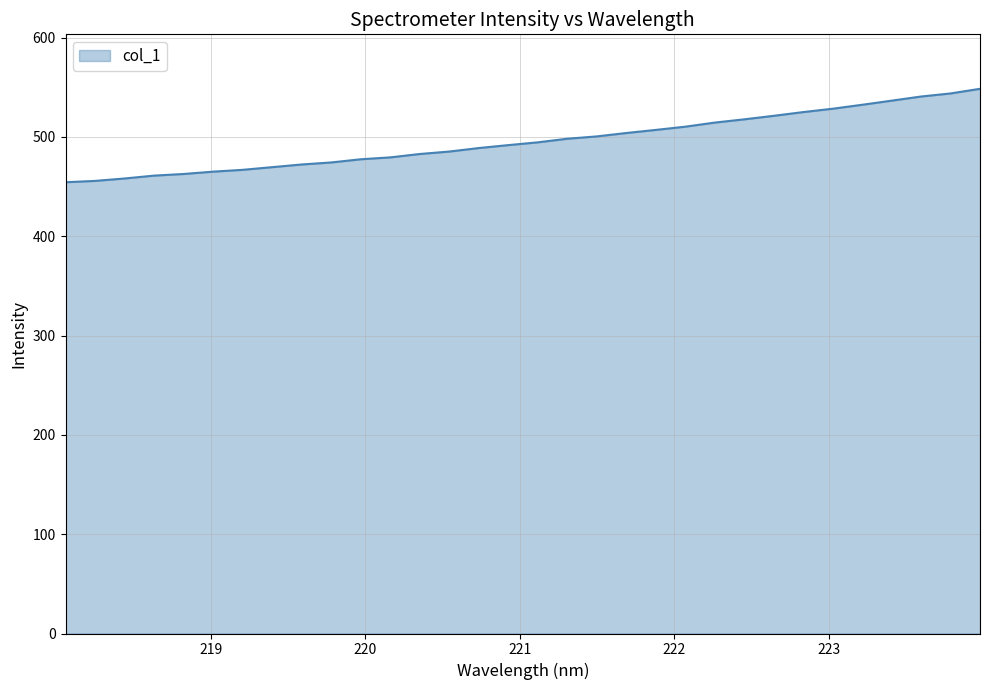

What is the maximum value shown in the chart?

548.5